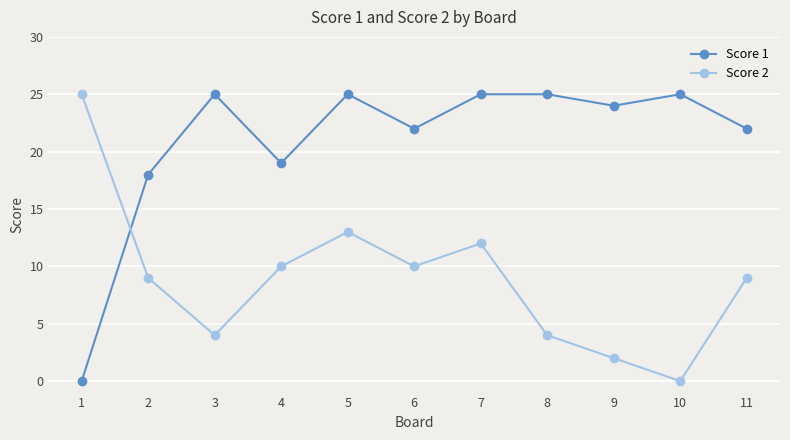

Rank the series by their average value, from lowest to highest.

Score 2, Score 1